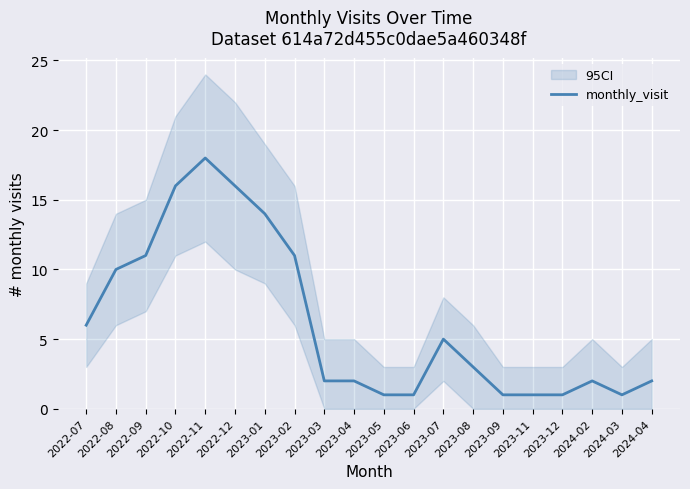

What is the value of the 7th point from the left?

14